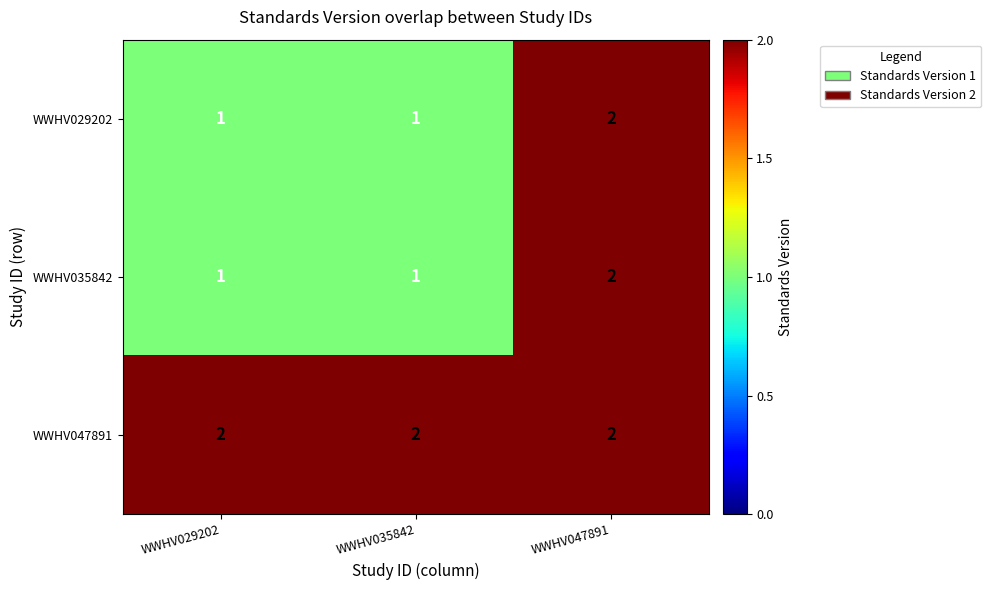

At how many categories does at least one series exceed 1?

3